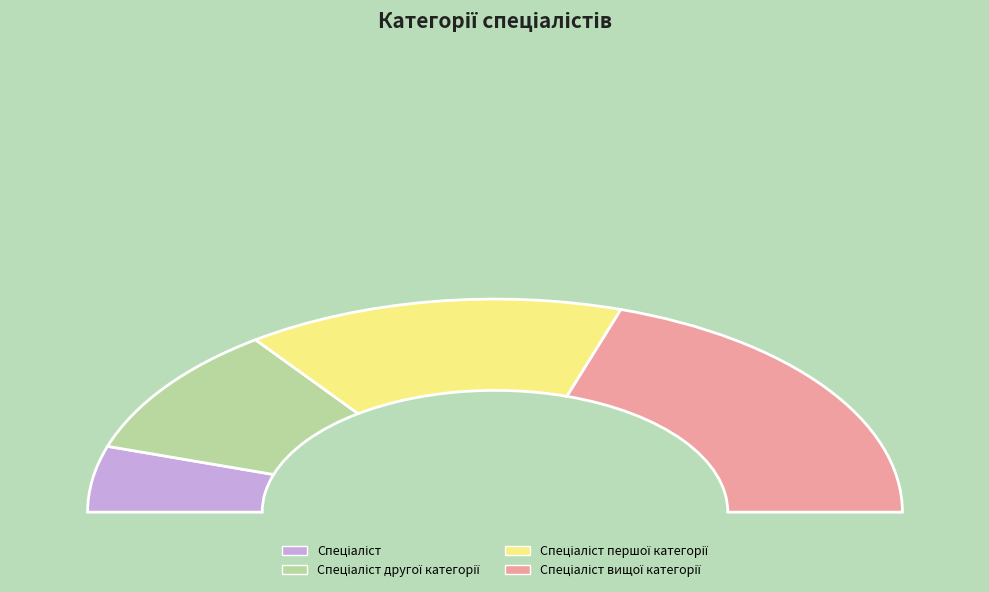

Which category has the biggest portion of the pie?

Спеціаліст вищої категорії